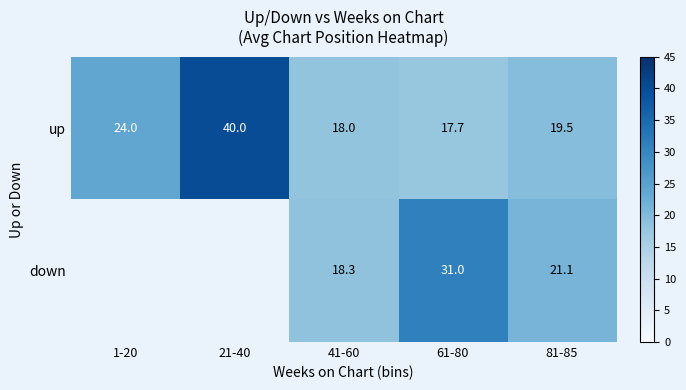

List the labels in order of up value, largest first.

21-40, 1-20, 81-85, 41-60, 61-80